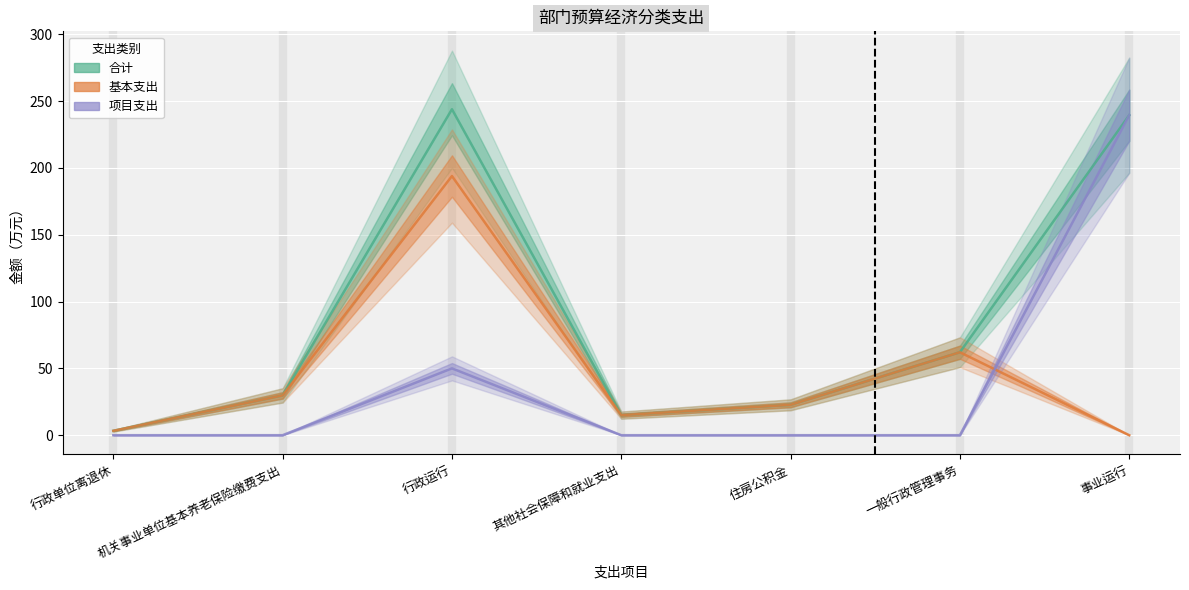

True or false: 项目支出 and 基本支出 intersect in this chart.

True